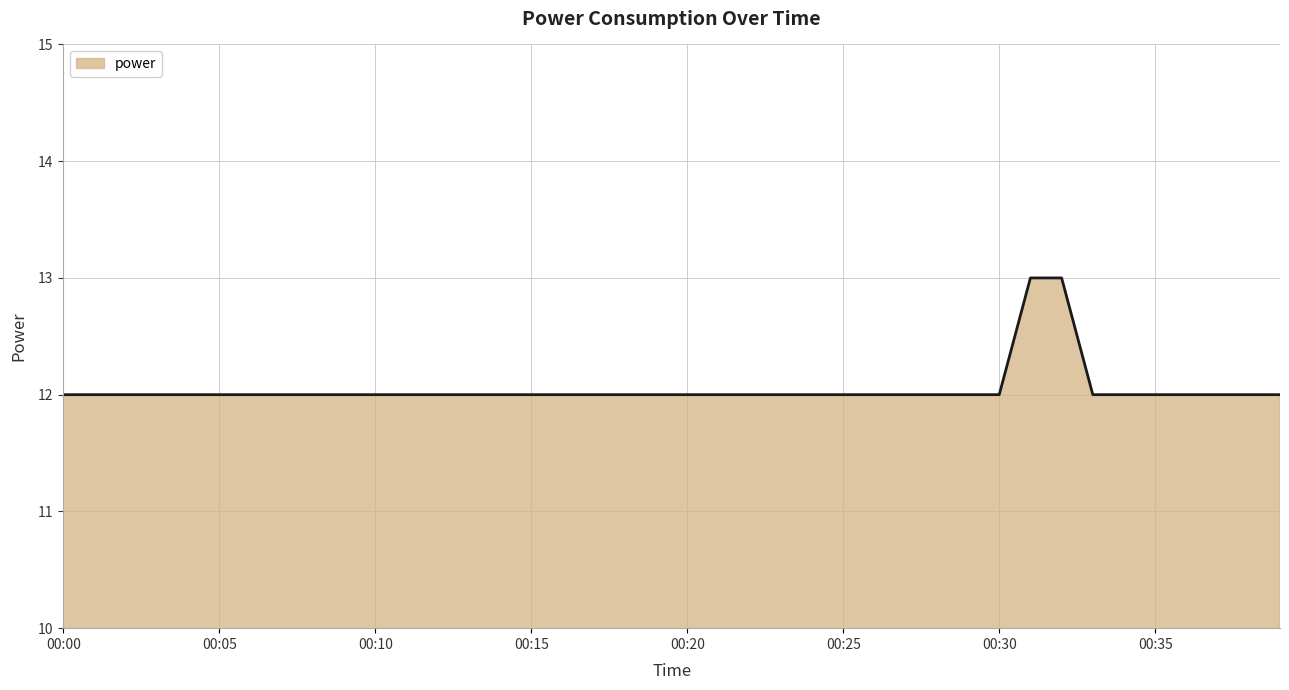

What is the average value?

12